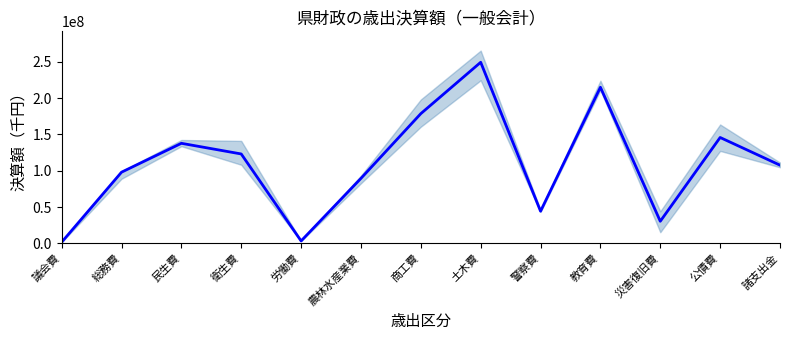

Where is the first local minimum?

労働費